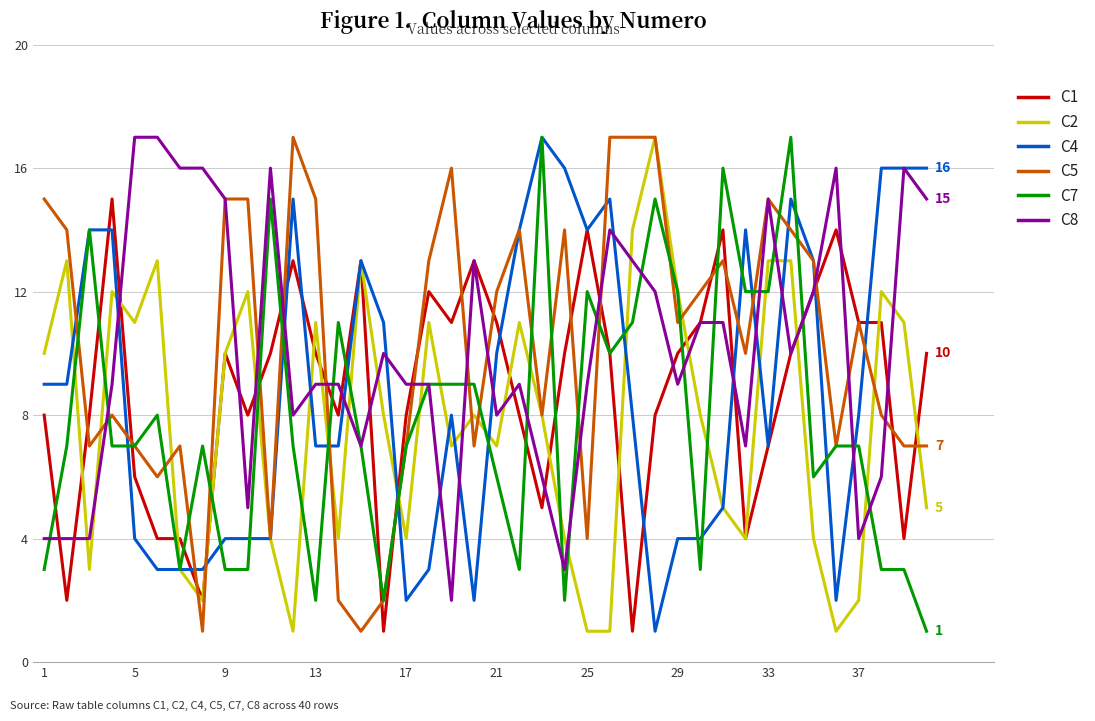

True or false: C2 and C4 intersect in this chart.

True